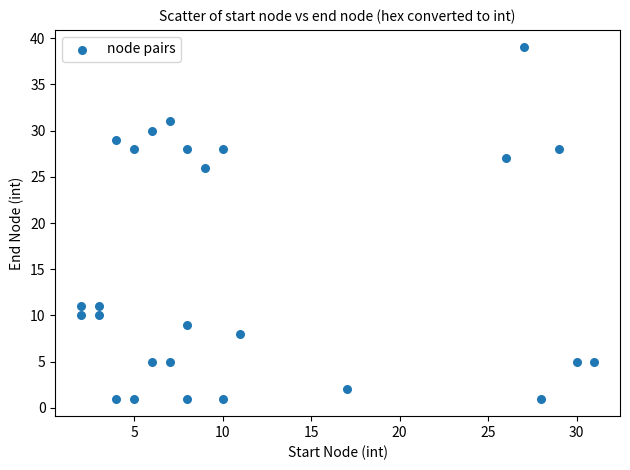

What is the range of Y values (max minus min)?

38